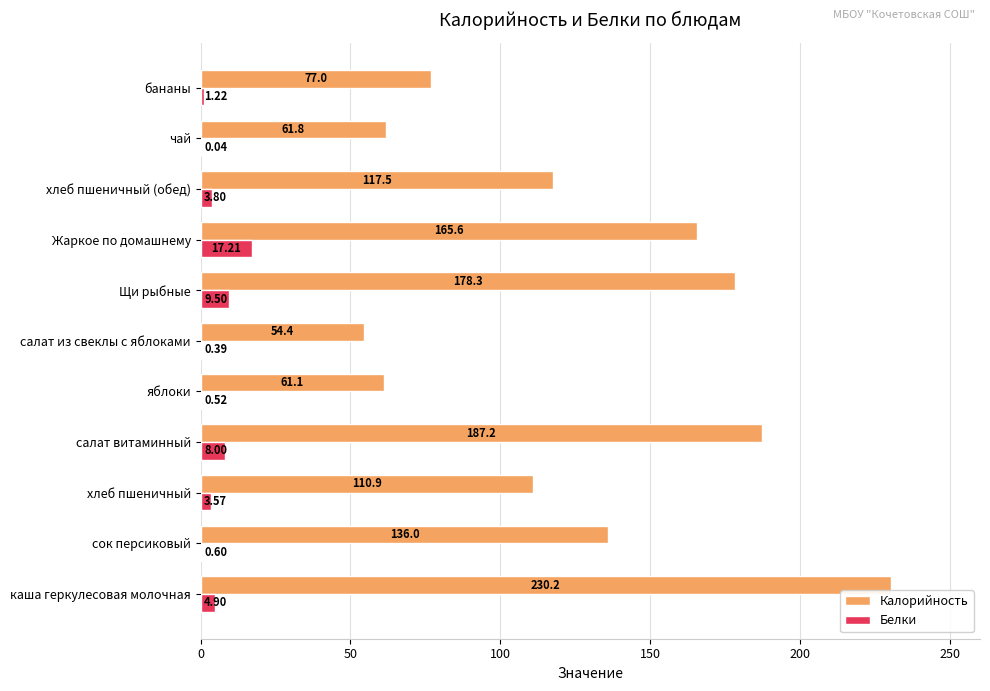

Which category has the highest value across all series?

каша геркулесовая молочная